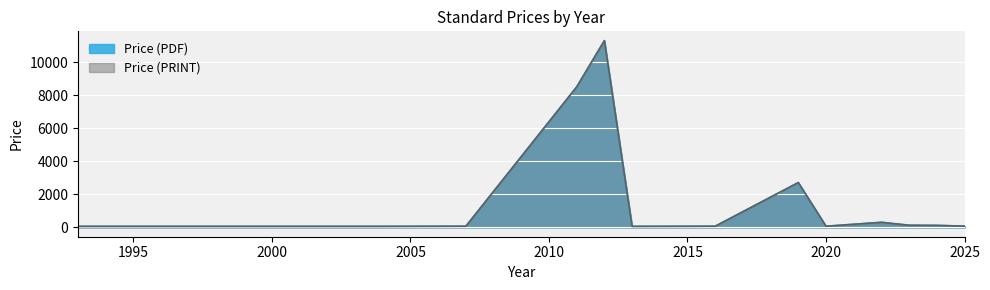

What is the approximate value of Price (PRINT) at 1993, to the nearest 100?

100